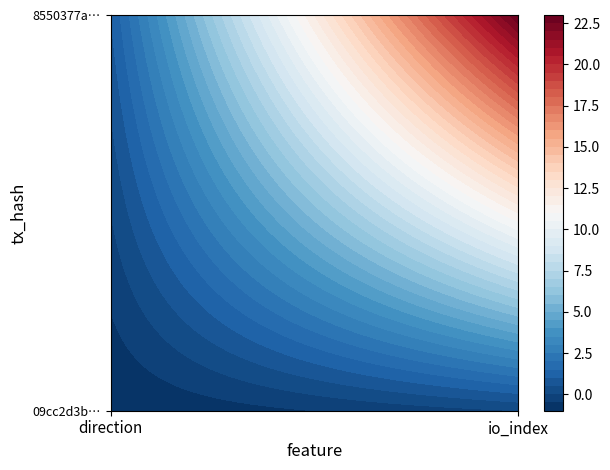

List the series in order of their overall mean, lowest first.

09cc2d3bd7b5aa096c95206541a231814f8a0d8, 8550377aaf558f59f63dde73f5e670555e84be2